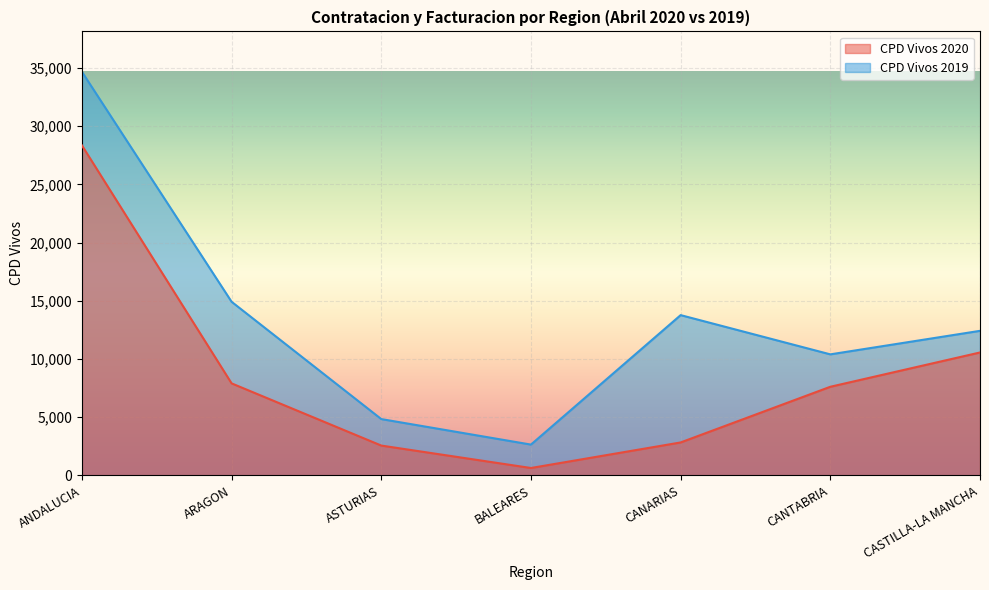

Rank the categories by CPD Vivos 2019 value from lowest to highest.

BALEARES, ASTURIAS, CANTABRIA, CASTILLA-LA MANCHA, CANARIAS, ARAGON, ANDALUCIA